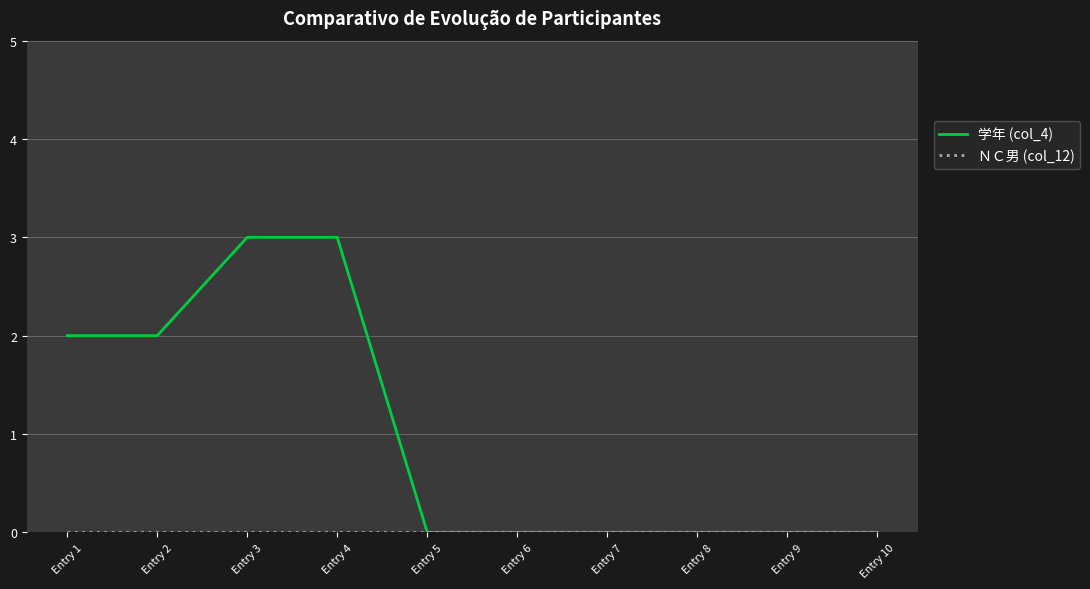

Does the chart display data point markers on the line(s)?

No